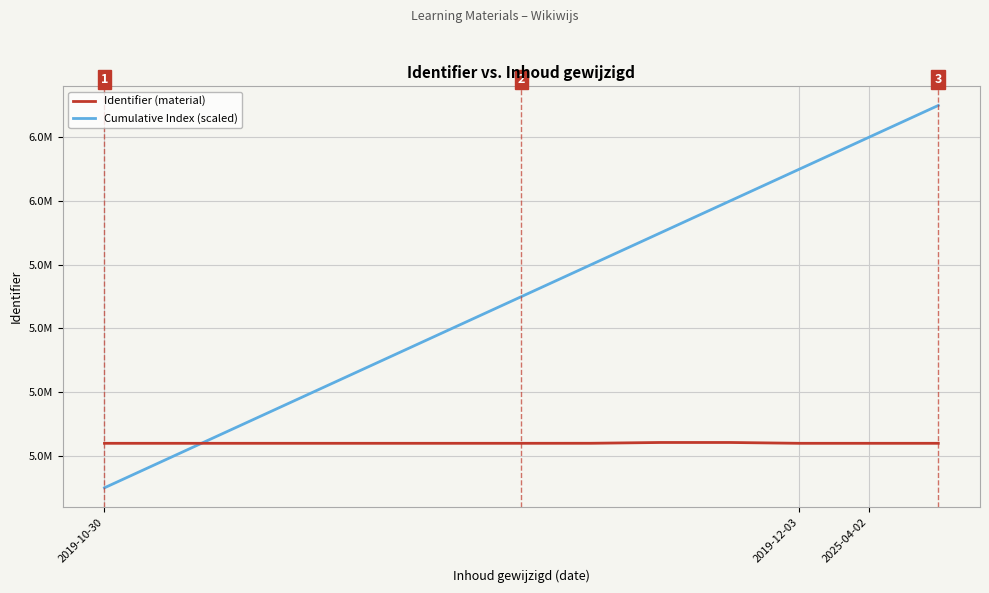

What is the average value of the Cumulative Index (scaled) series?

5850000